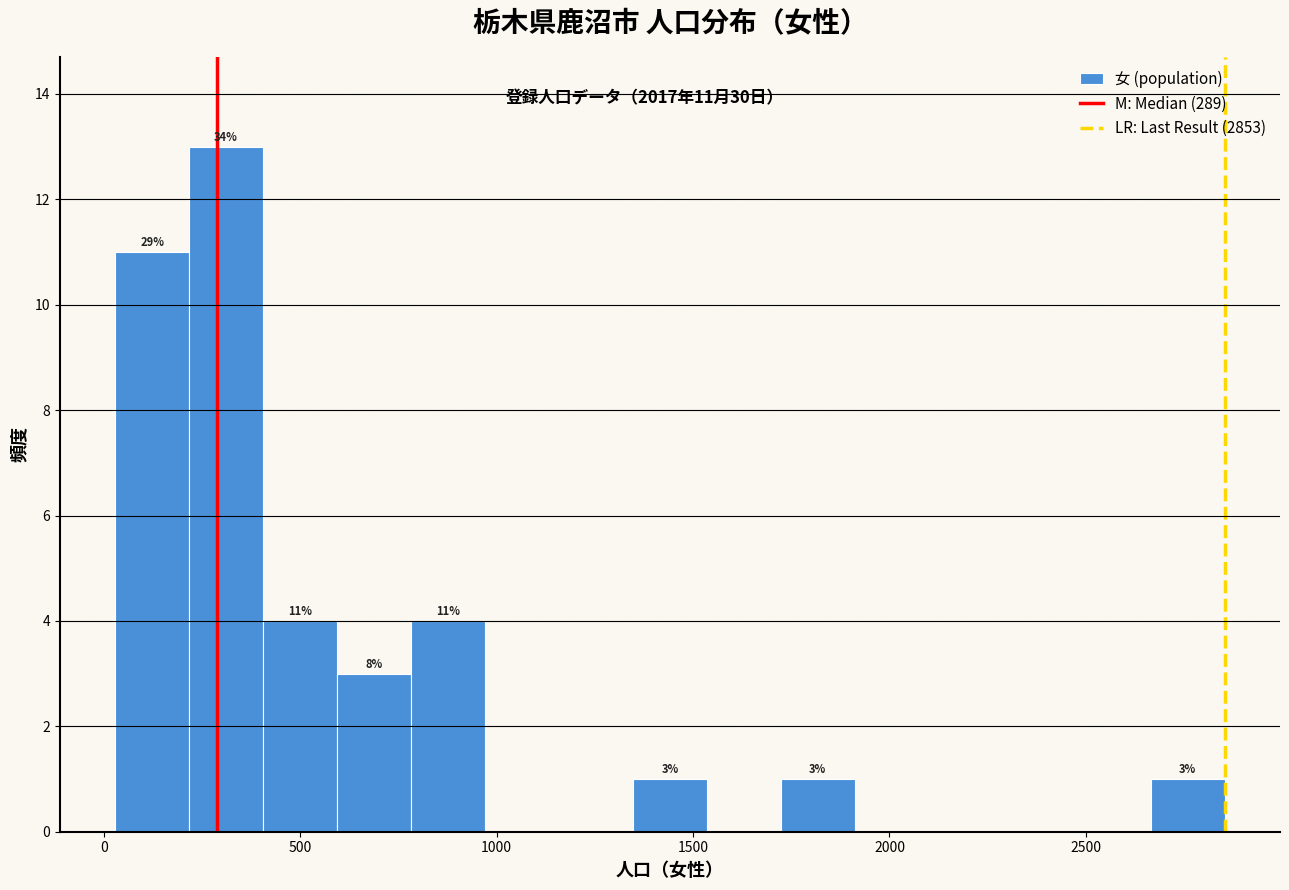

Around what value on the x-axis is the tallest bar? Give the approximate position of its centre, as read against the axis.

300